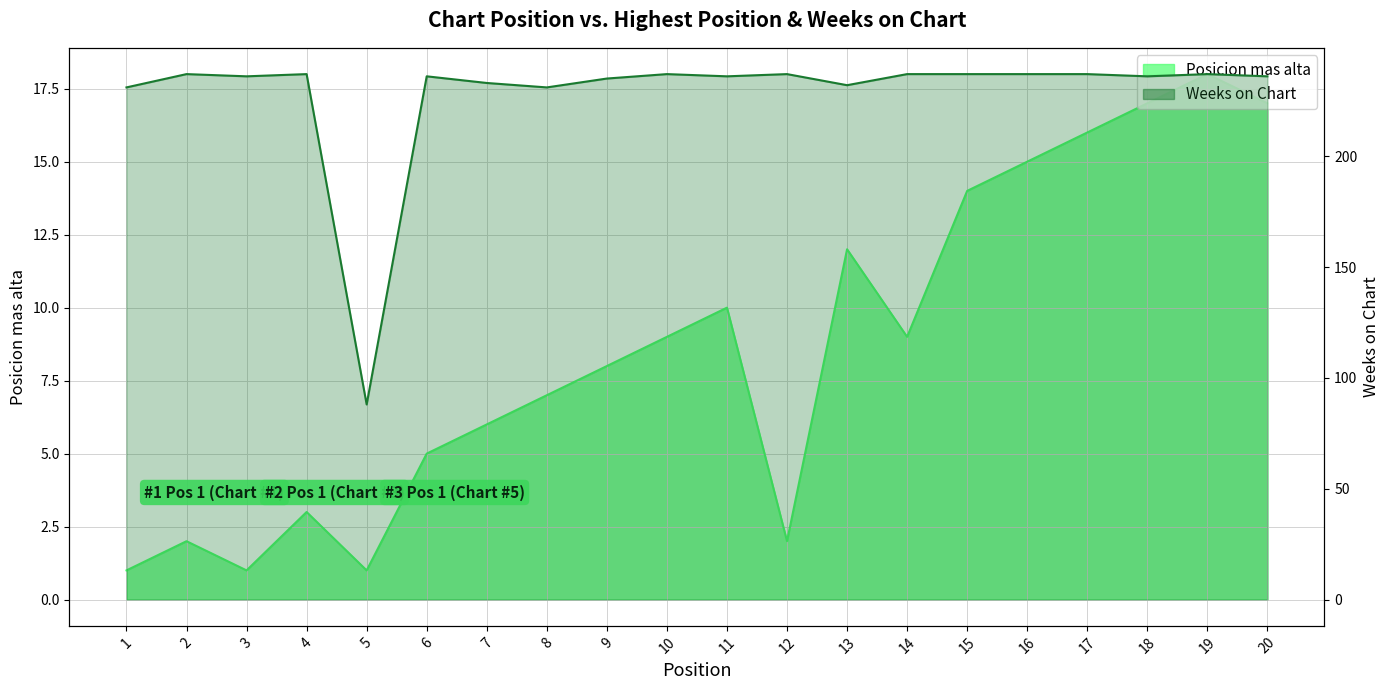

What is the difference between the maximum and minimum values in the Weeks on Chart series?

149